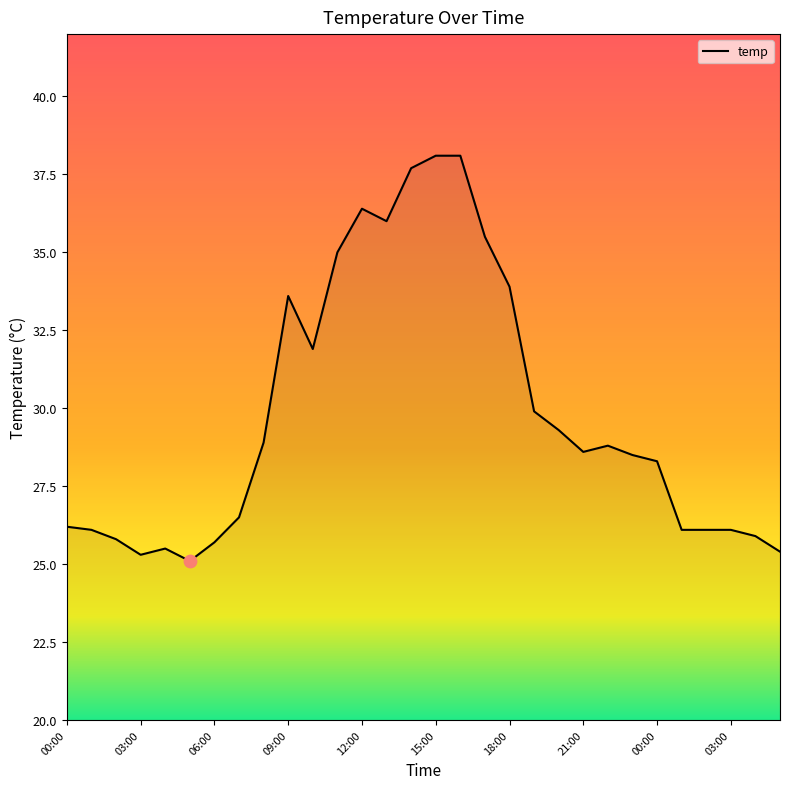

What is the greatest value displayed?

38.1